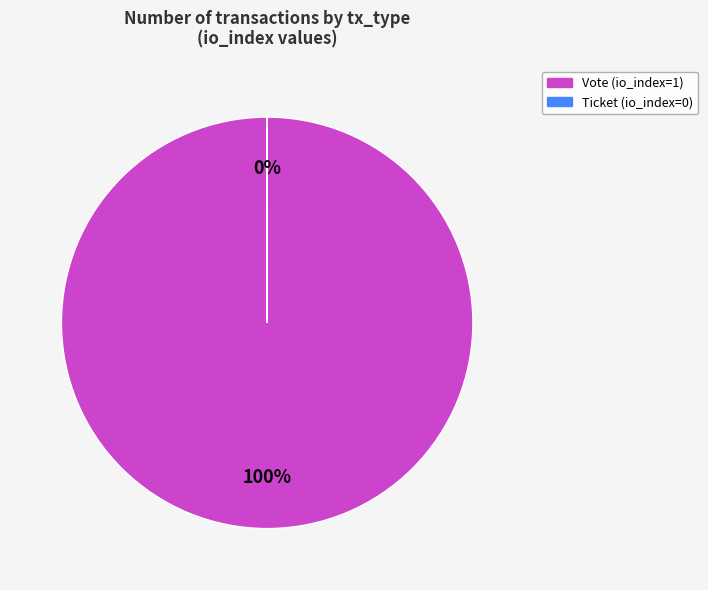

Does any single category account for the majority?

Yes